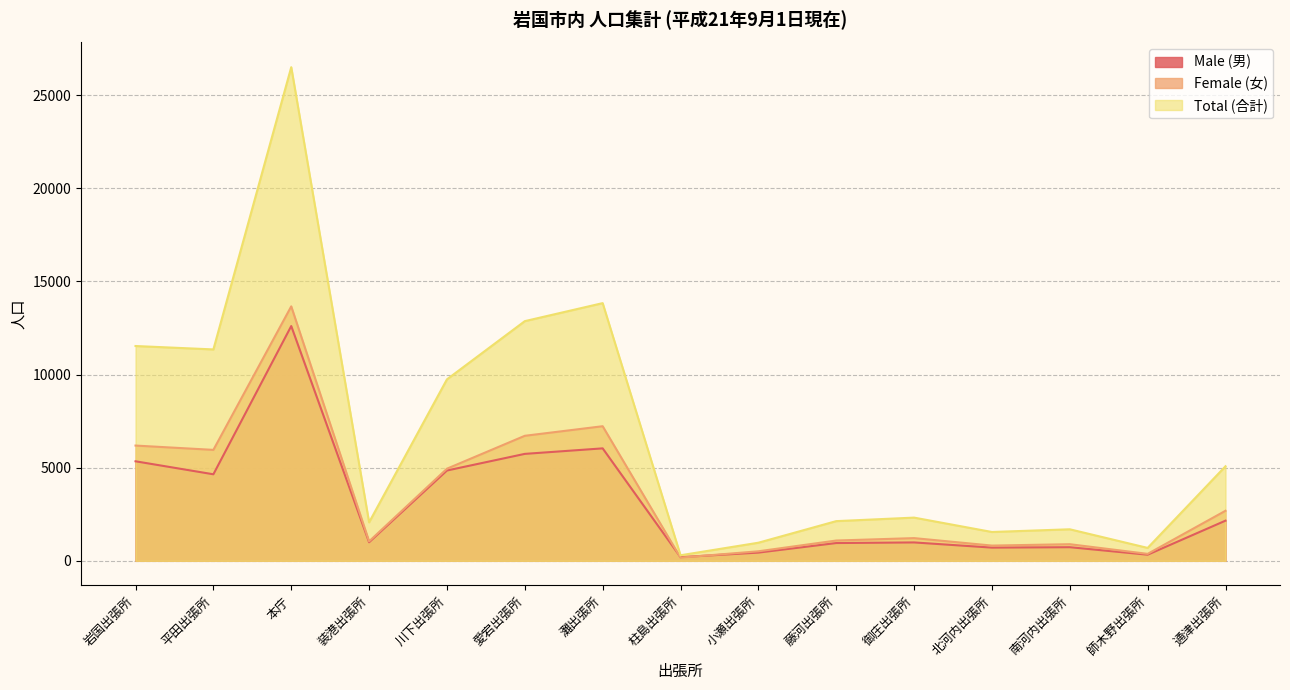

Does the chart display data point markers on the line(s)?

No